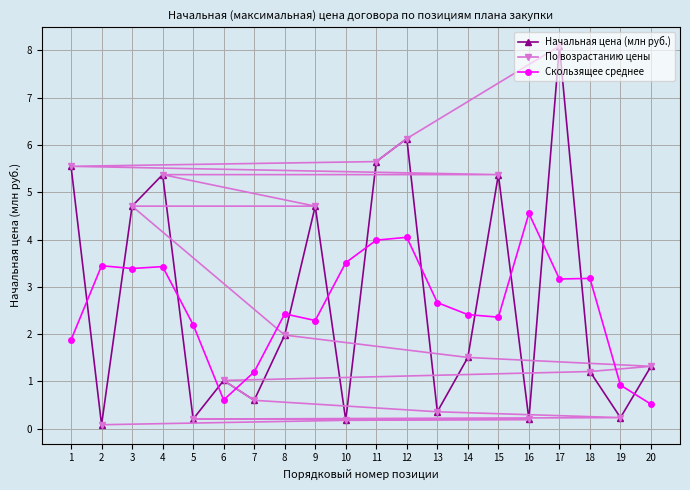

Which series has the widest spread of values?

Начальная цена (млн руб.)